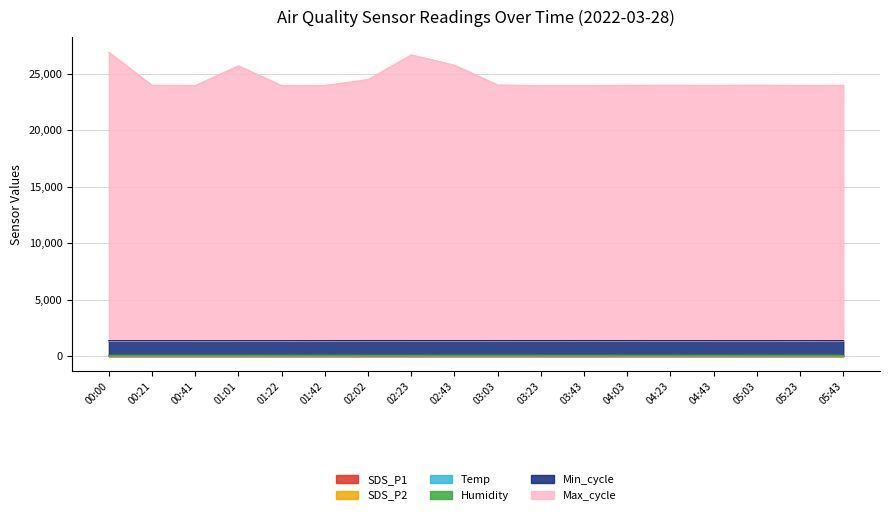

True or false: SDS_P1 and Humidity intersect in this chart.

False